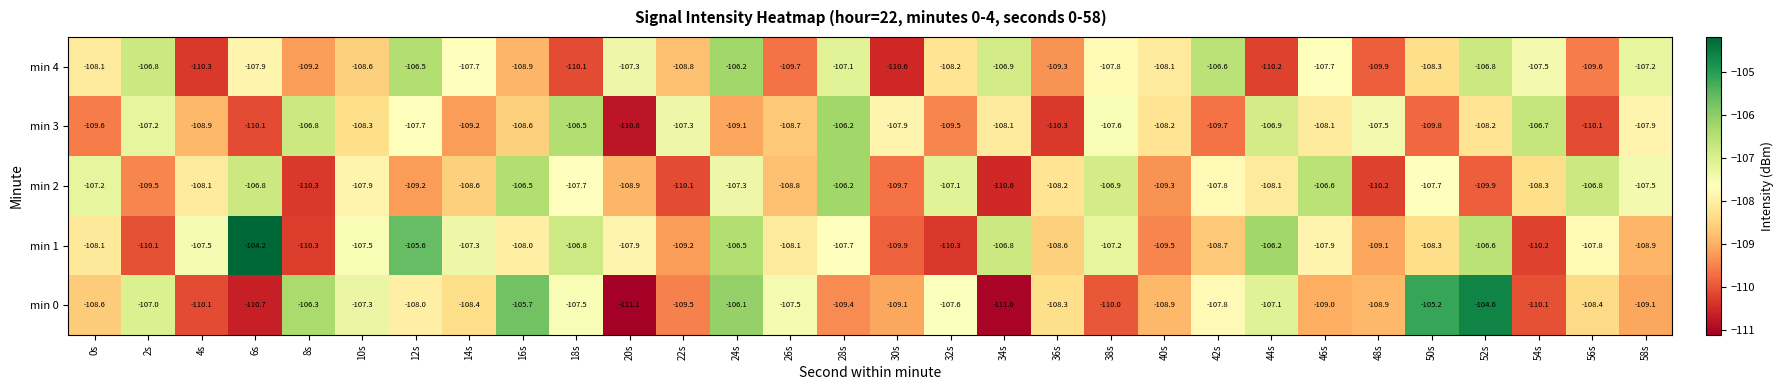

What is the difference between the second highest and second lowest values in the min 1 series?

4.7